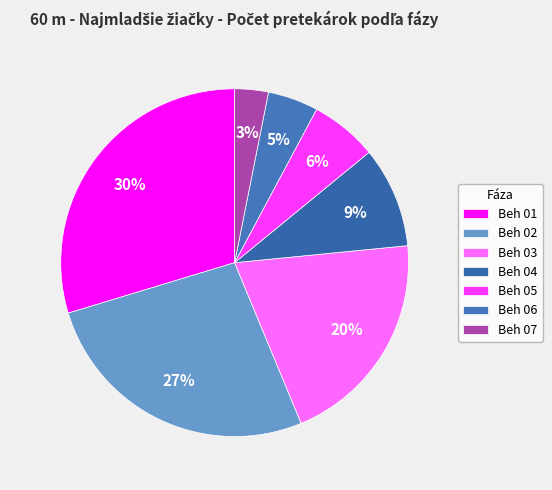

Between Beh 07 and Beh 03, which is larger?

Beh 03